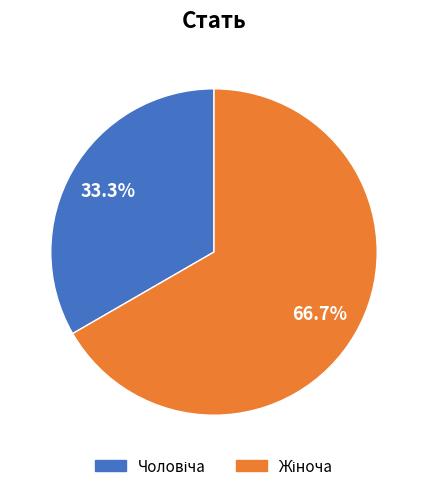

Is there a majority slice in this chart?

Yes